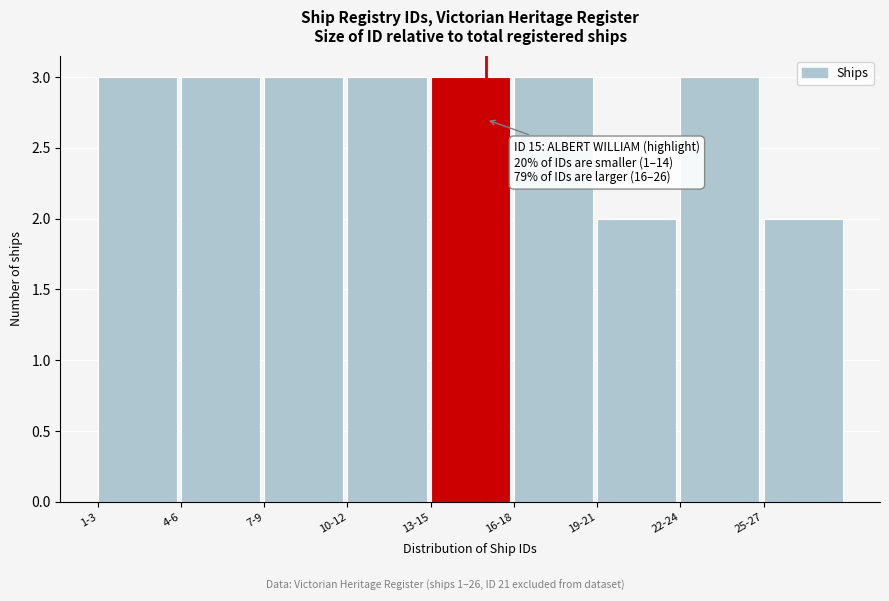

Reading left to right, list all the values displayed in this chart.

1-3=3	4-6=3	7-9=3	10-12=3	13-15=3	16-18=3	19-21=2	22-24=3	25-27=2